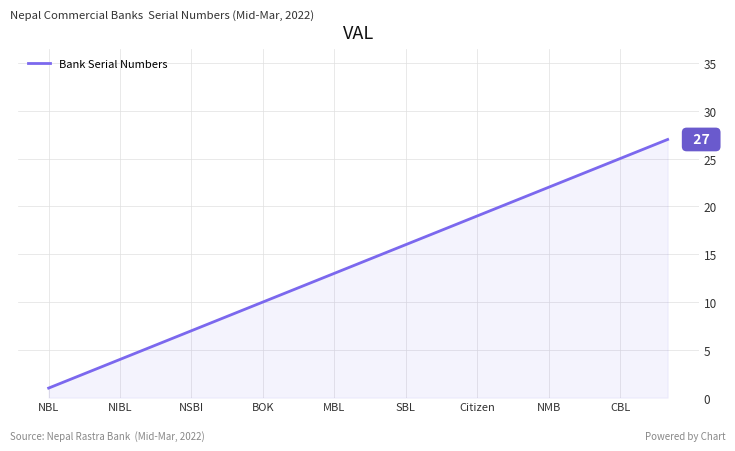

What is the greatest value displayed?

27